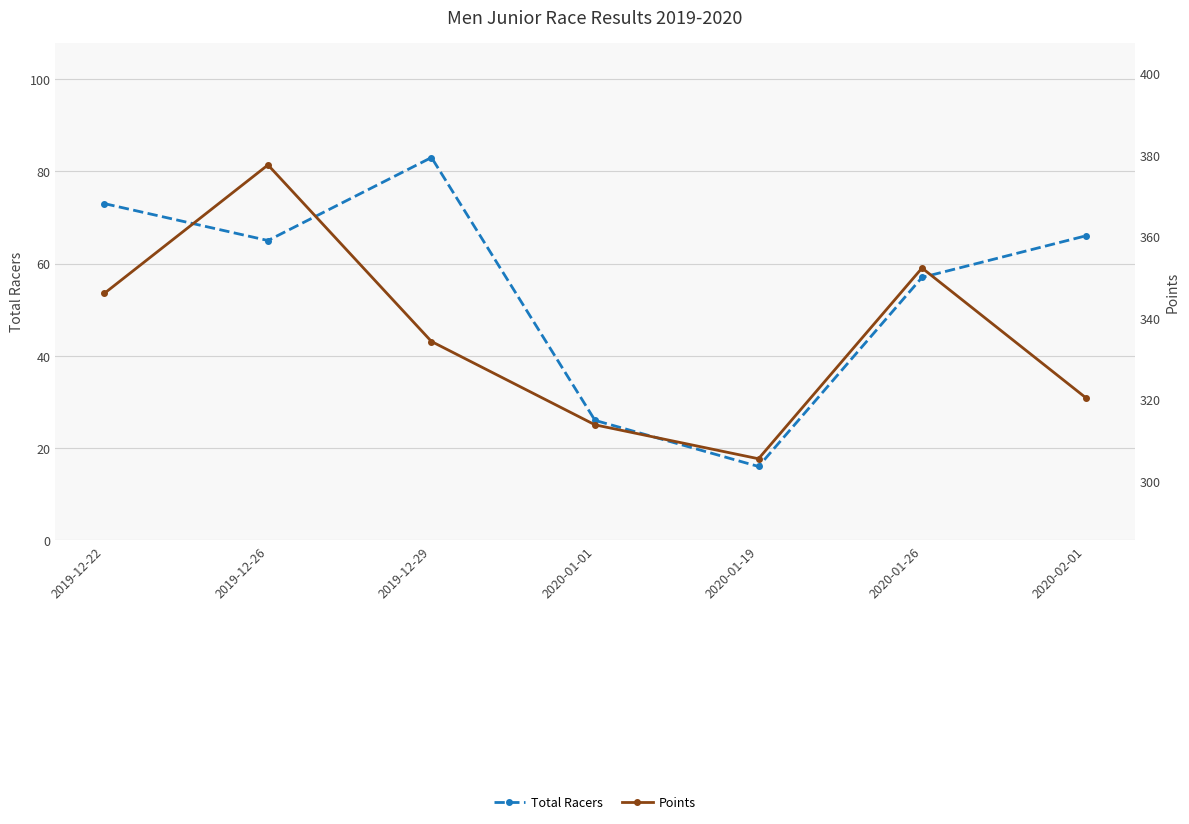

How many data points in Total Racers are less than 65?

3